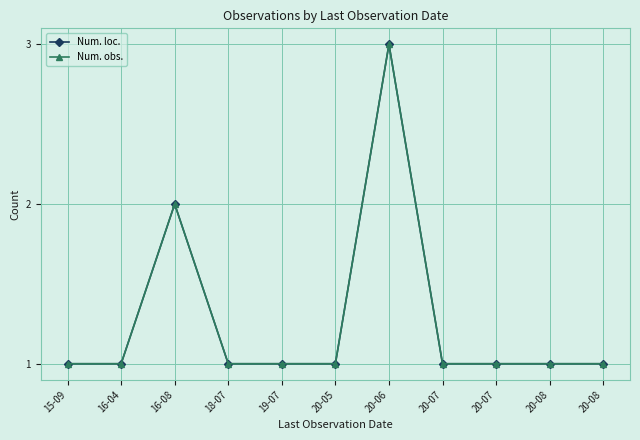

Is this an area chart (filled region under the line)?

No